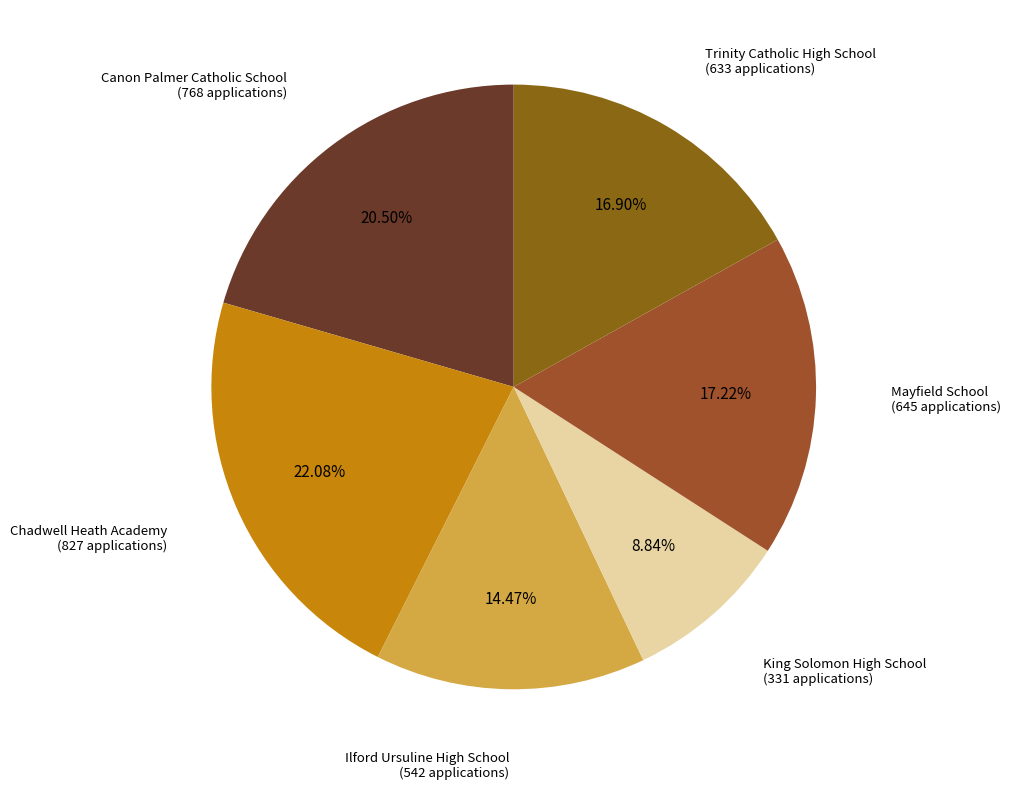

Is there a majority slice in this chart?

No